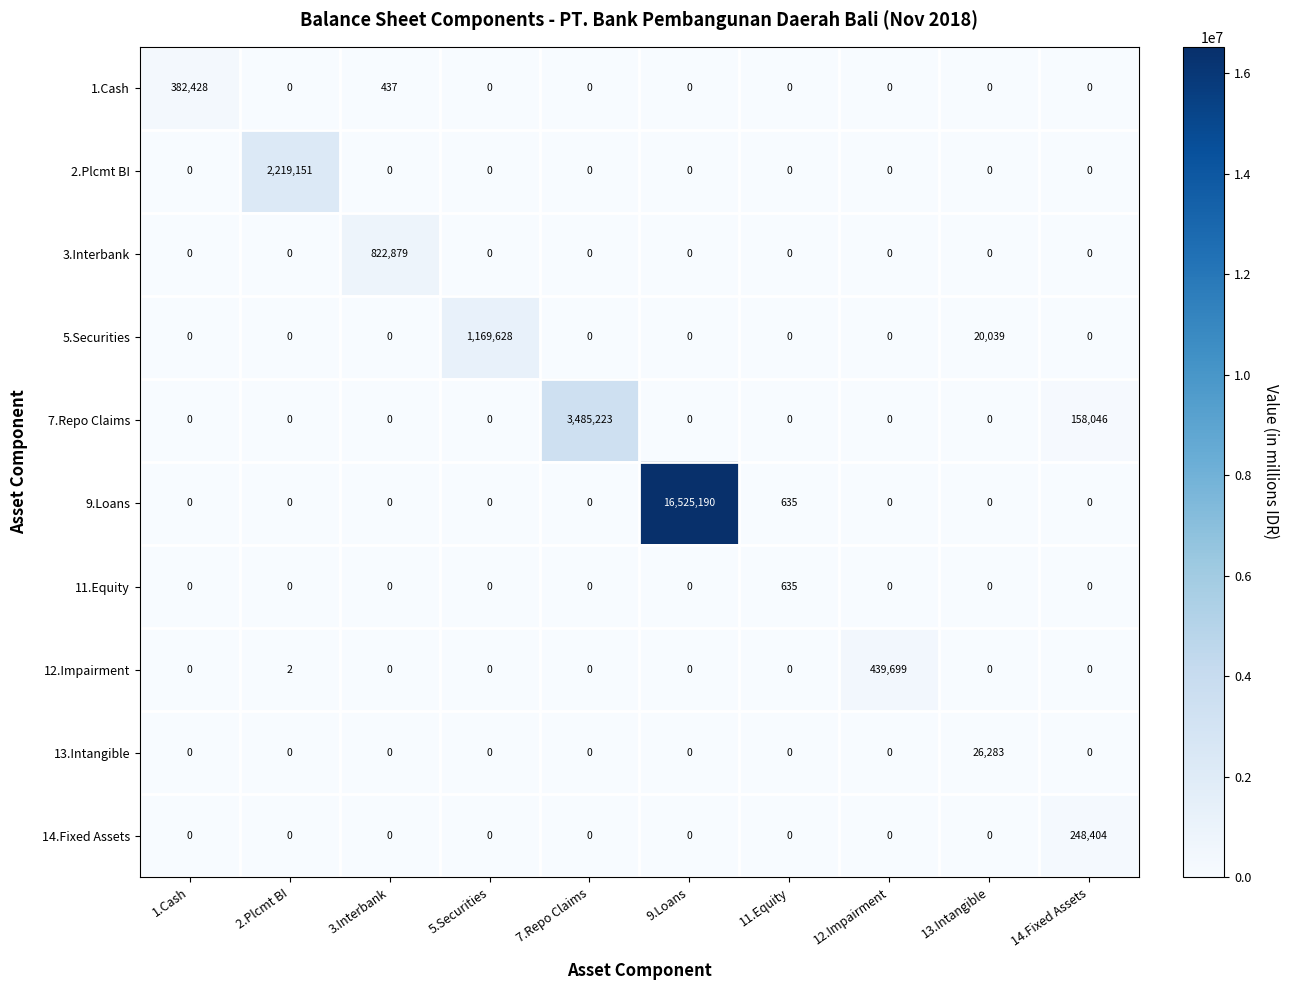

At which category does the chart reach its peak across all series?

9.Loans